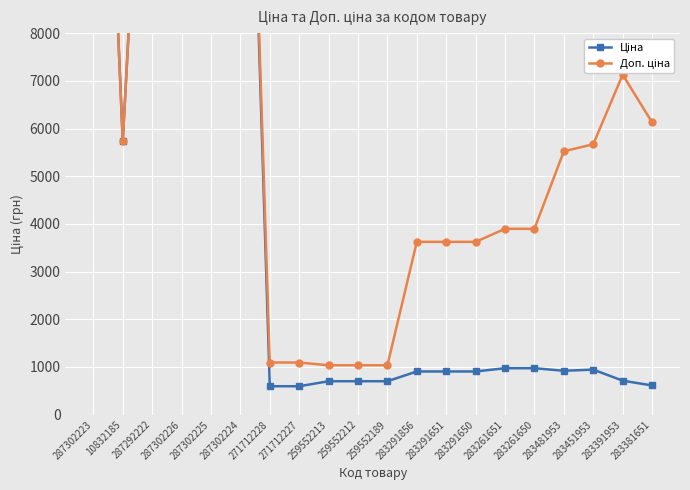

How many interior local peaks does the Ціна series have?

1